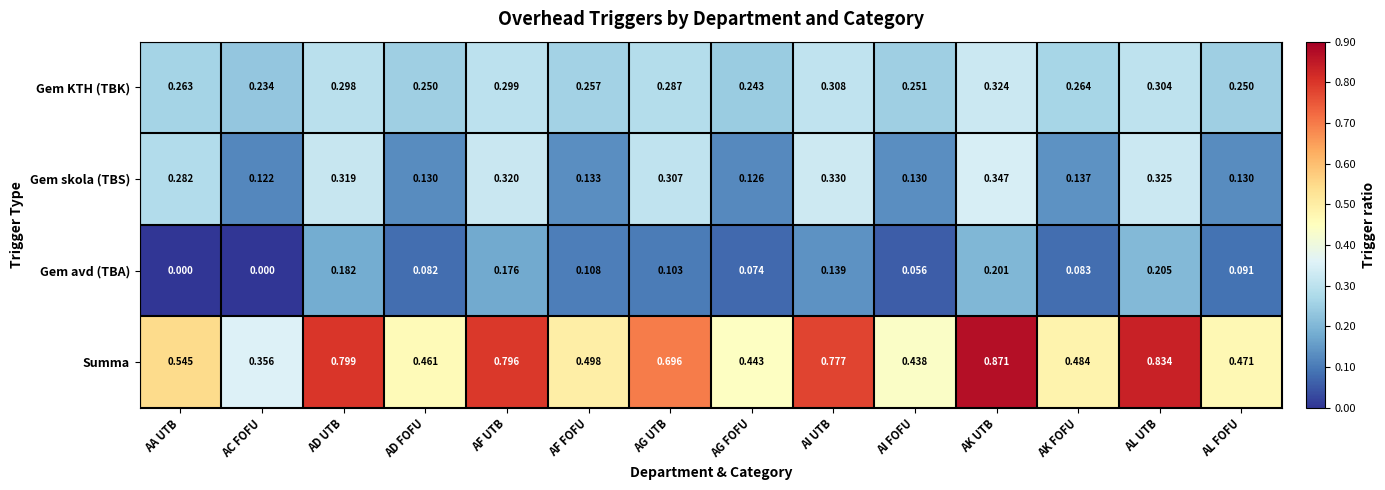

At which label does Gem skola (TBS) reach its minimum?

AC FOFU